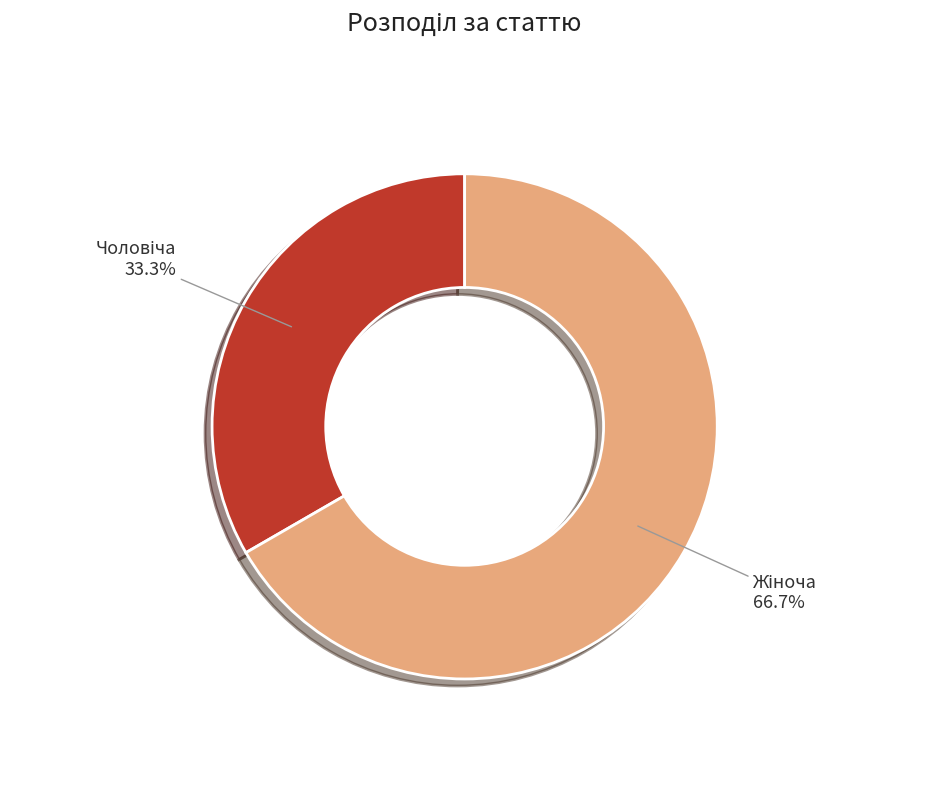

Is there a majority slice in this chart?

Yes